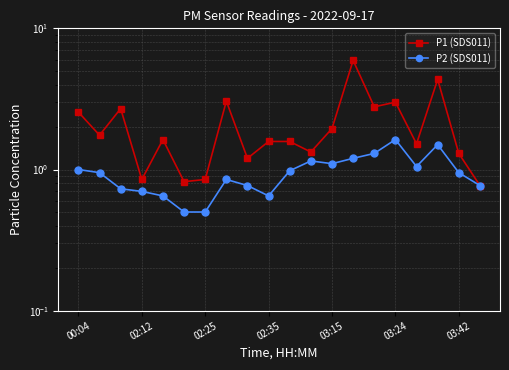

What is the sum of the P2 (SDS011) values at 17 and 11?

2.6